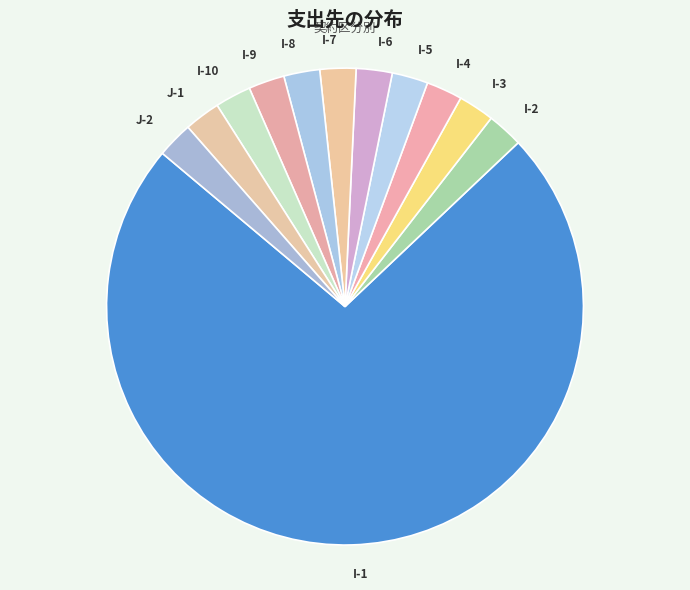

Is the sum of J-1 and I-1 greater than half?

Yes